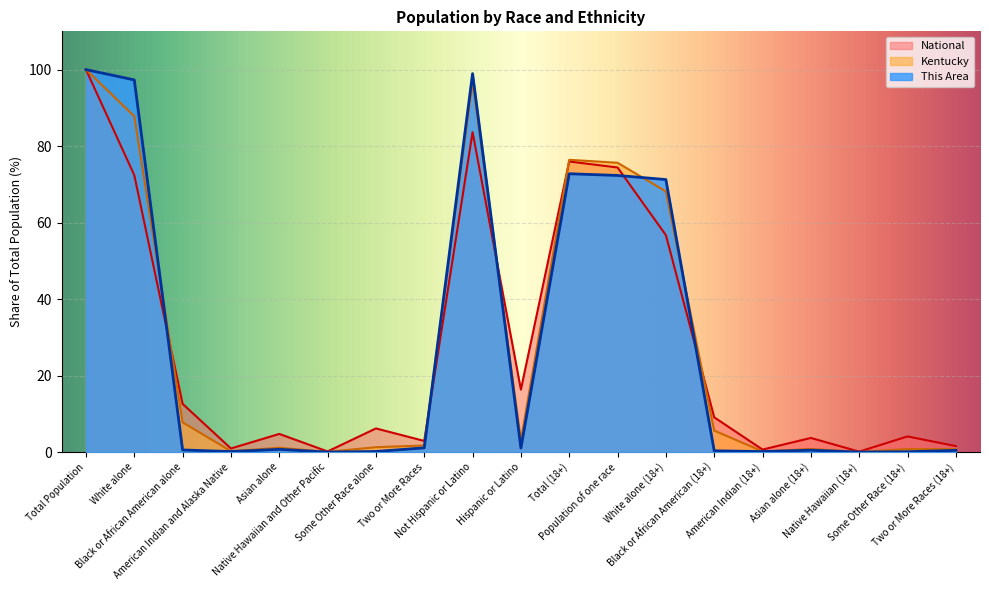

What is the highest value of the National series?

100.0